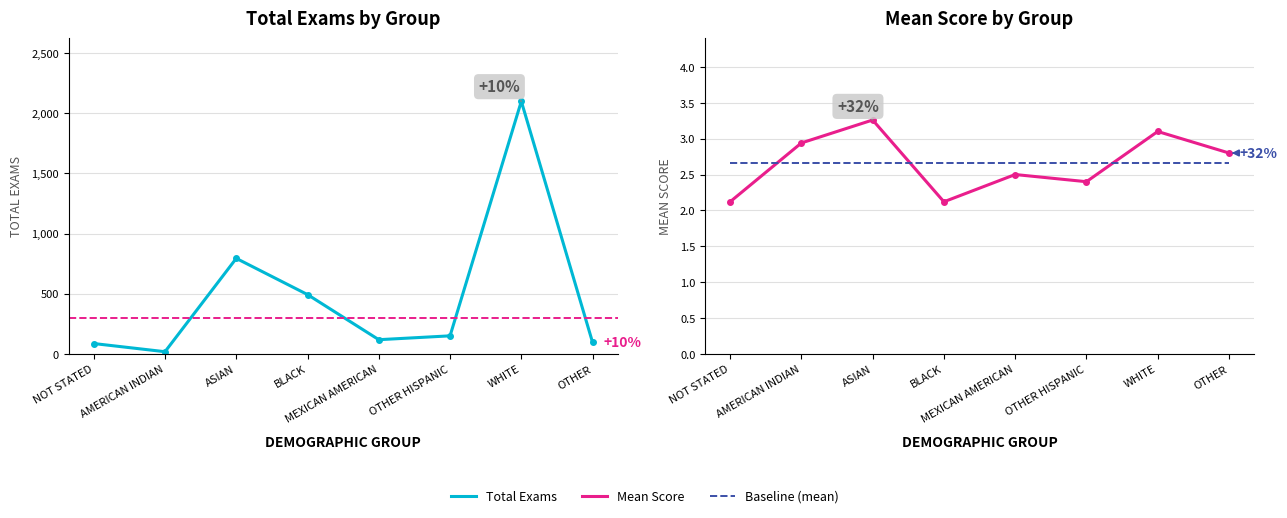

What is the sum of the Mean Score values at OTHER and ASIAN?

6.1